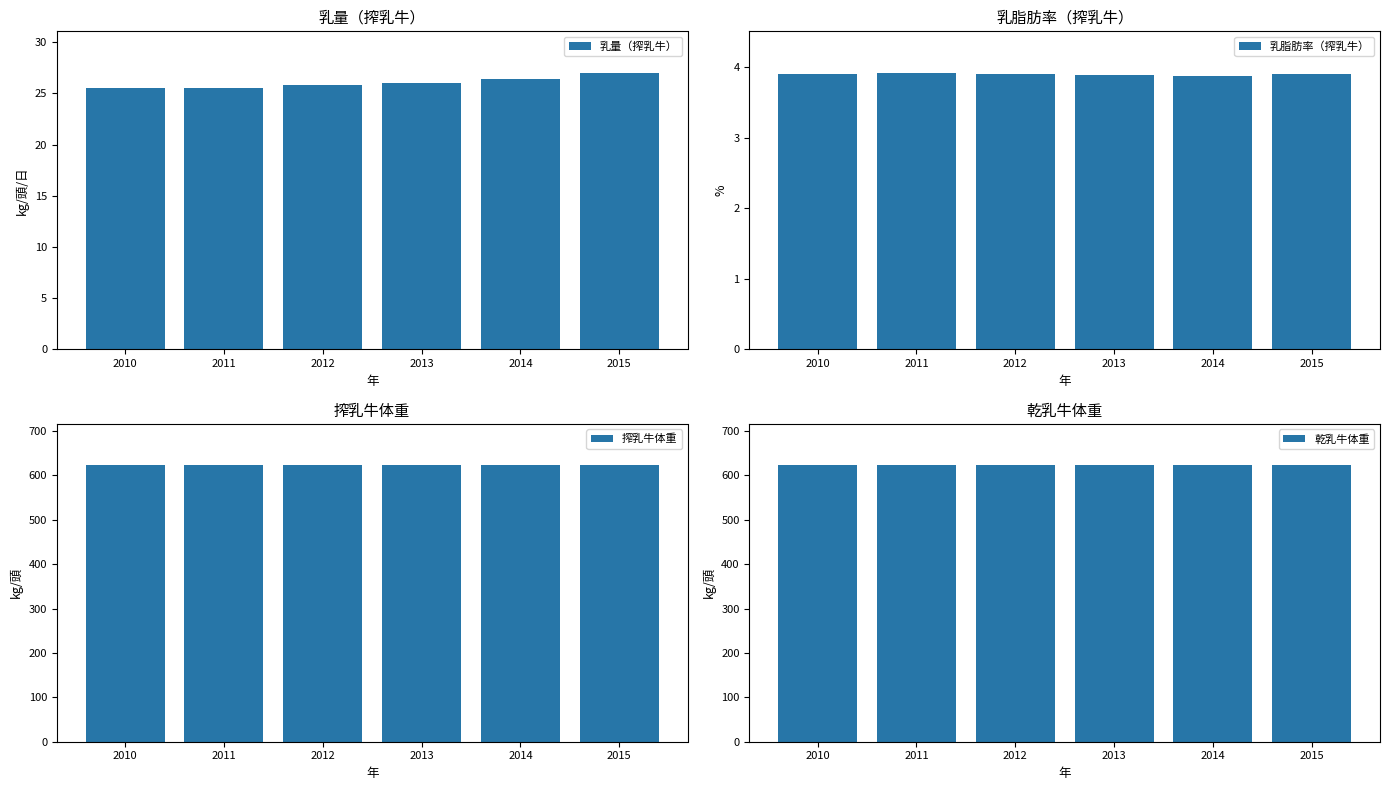

Between 2015 and 2014, which is larger?

2015